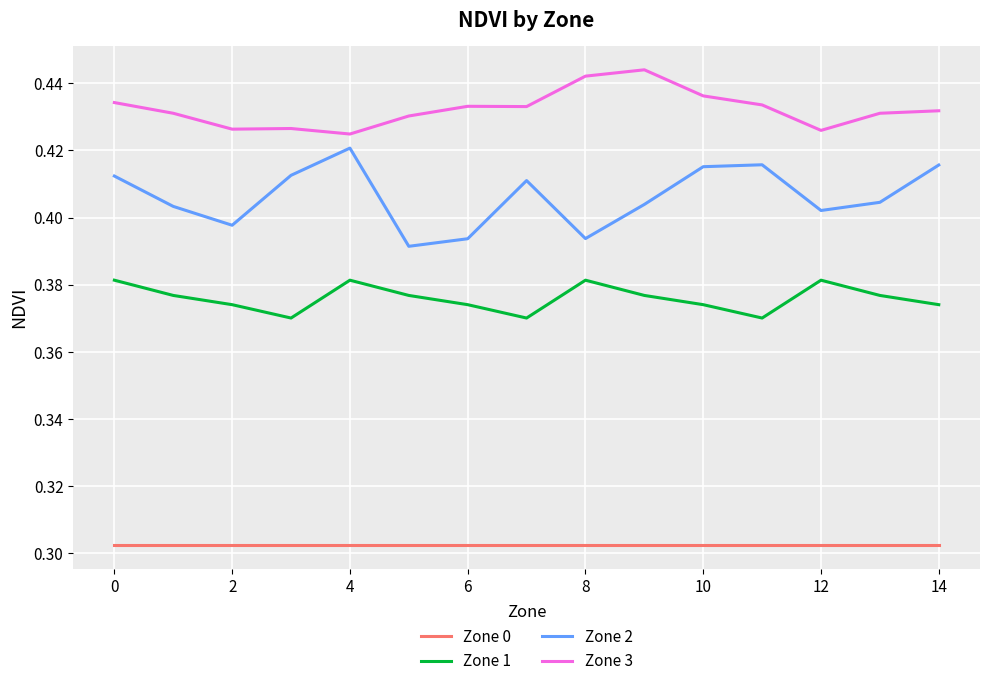

What are all the series names shown in the legend?

Zone 0, Zone 1, Zone 2, Zone 3